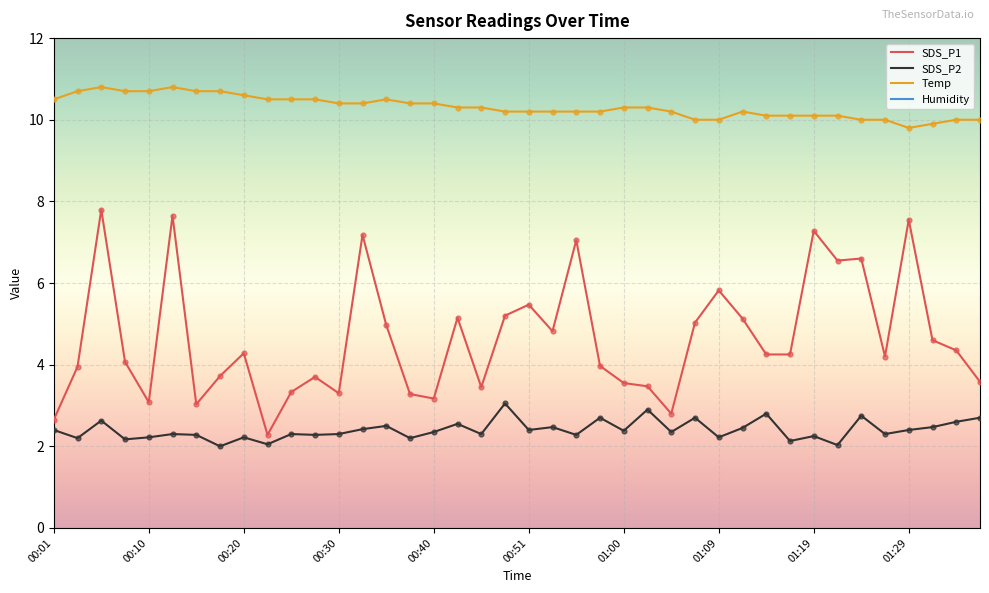

Which series has the largest total across all categories?

Humidity